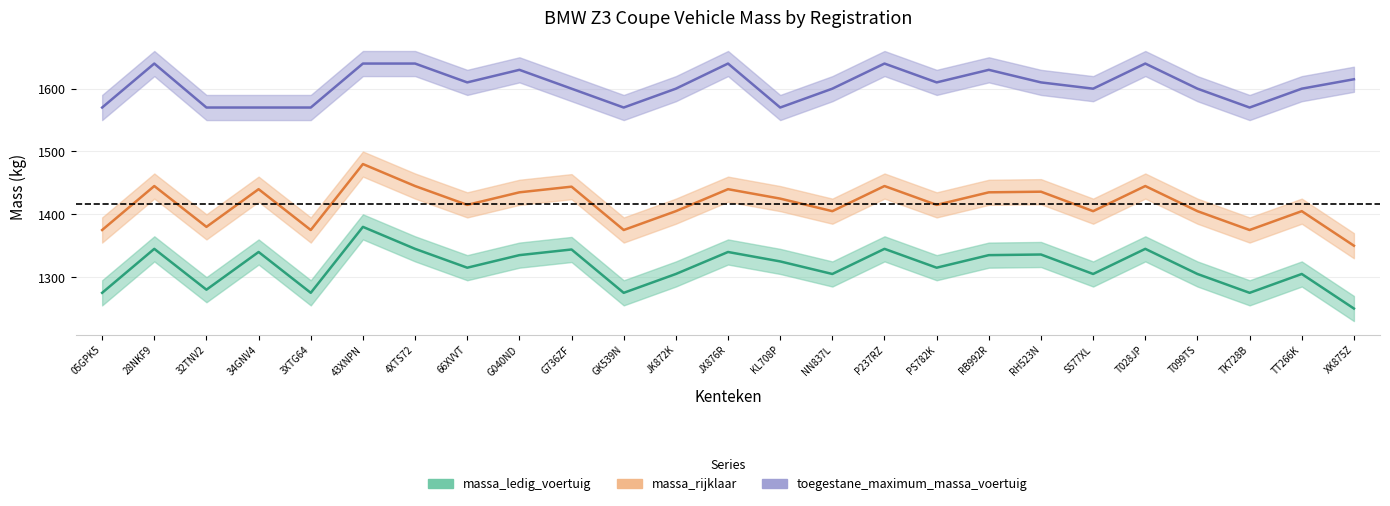

Where does the massa_rijklaar series first go above 1415?

28NKF9